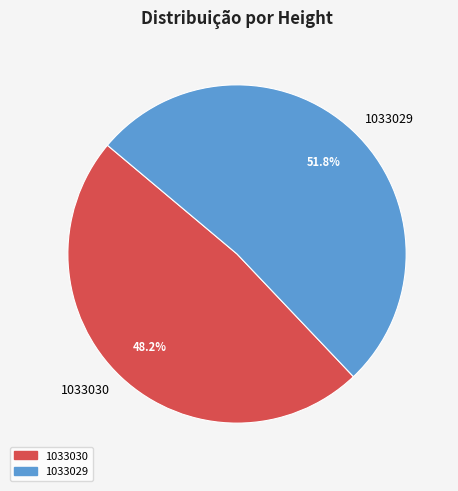

To the nearest percent, what percentage of the pie is 1033030?

48%